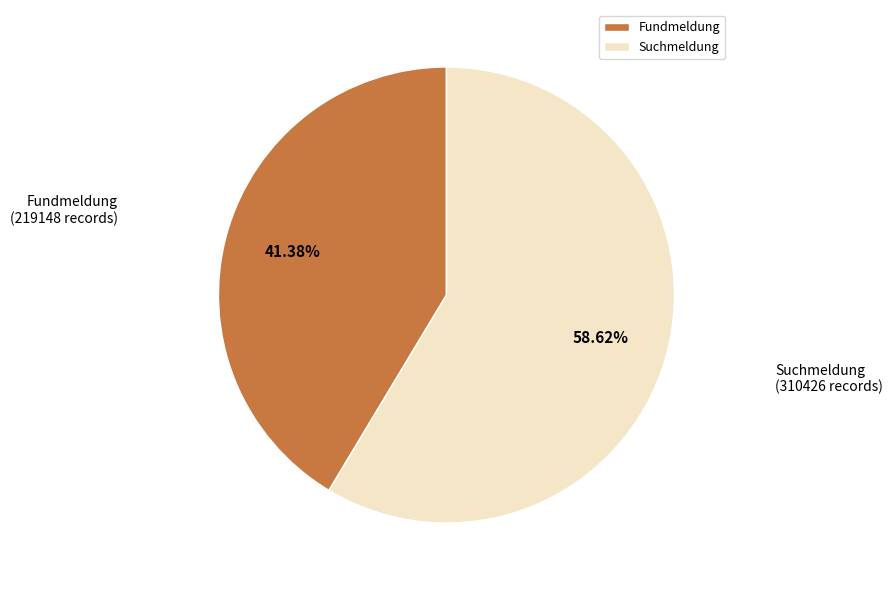

How many slices are in this pie chart?

2